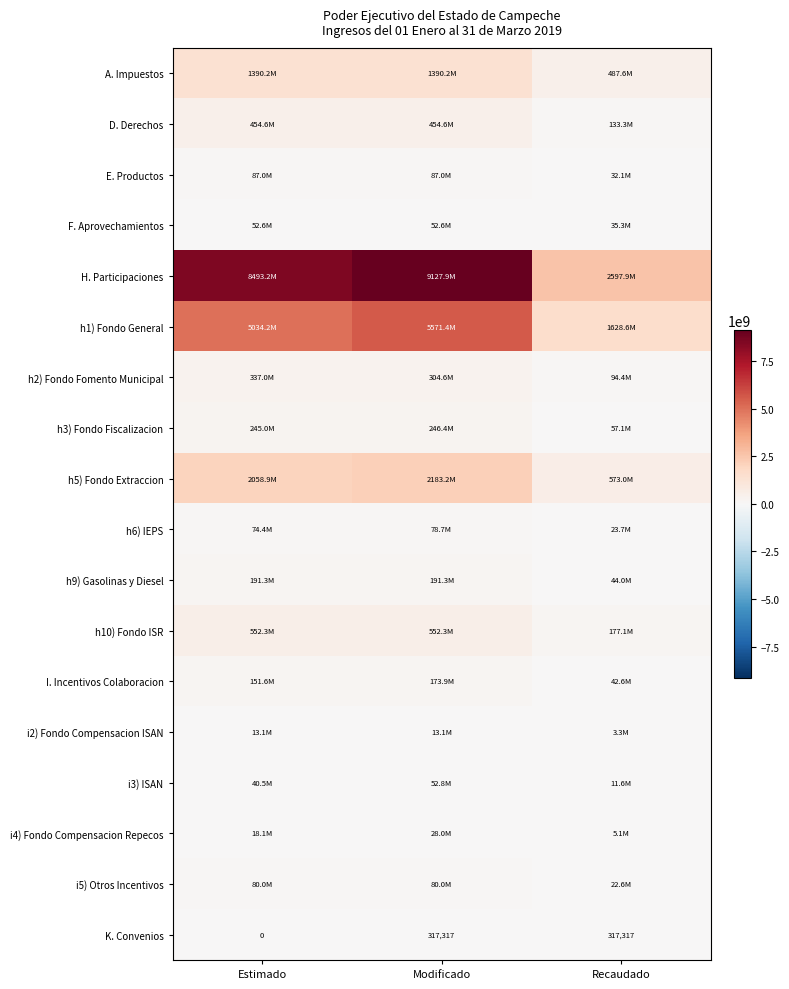

At how many categories does at least one series exceed 4416373995?

2